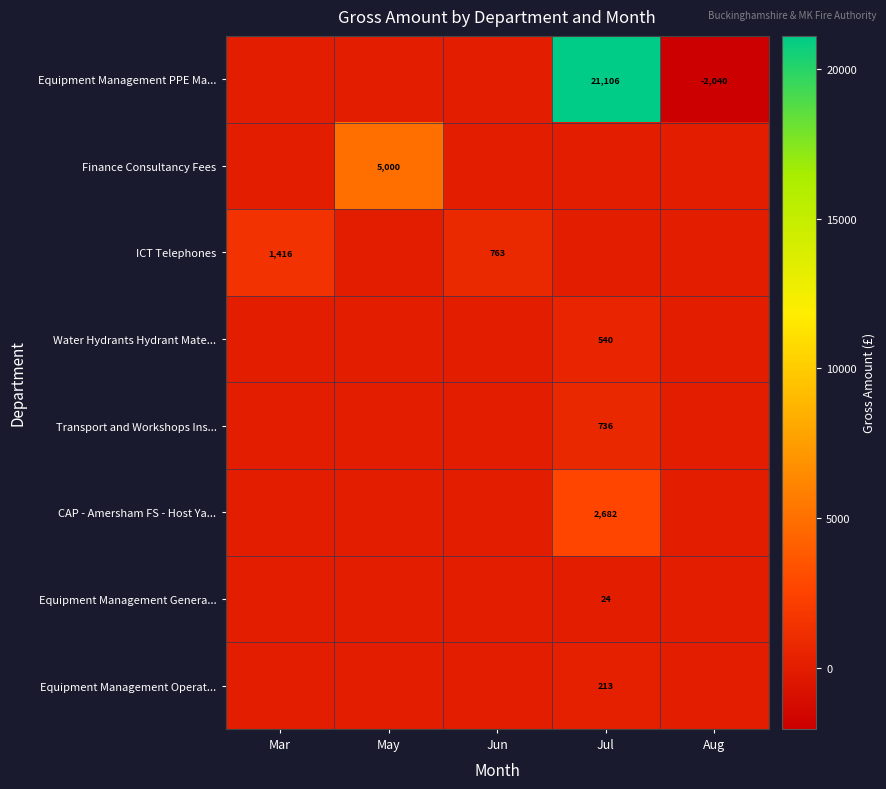

True or false: Finance Consultancy Fees has a value of 2181 at May.

False